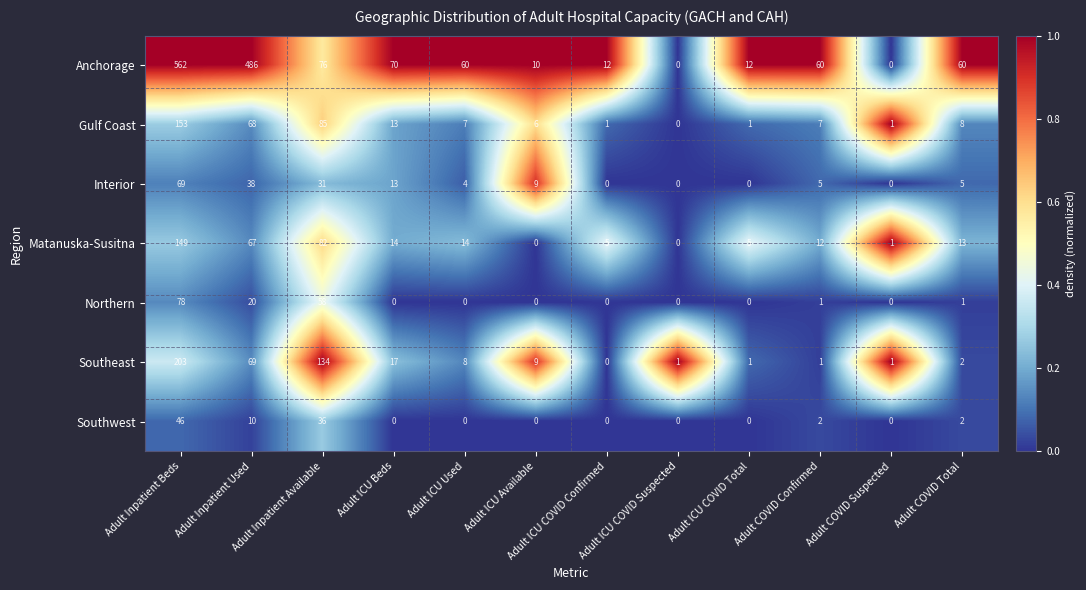

At which label does Gulf Coast reach its minimum?

Adult ICU COVID Suspected